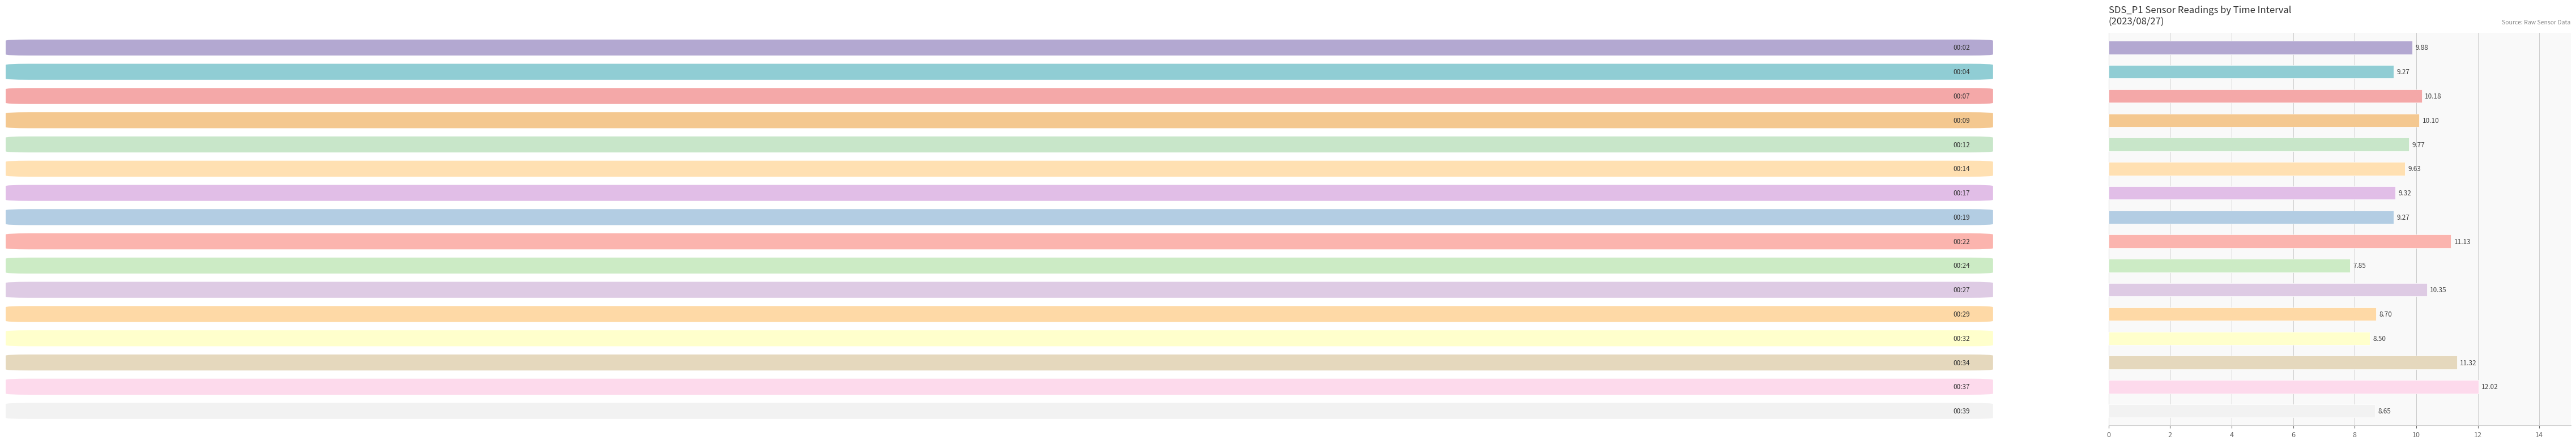

What is the difference between the maximum and minimum values?

4.2